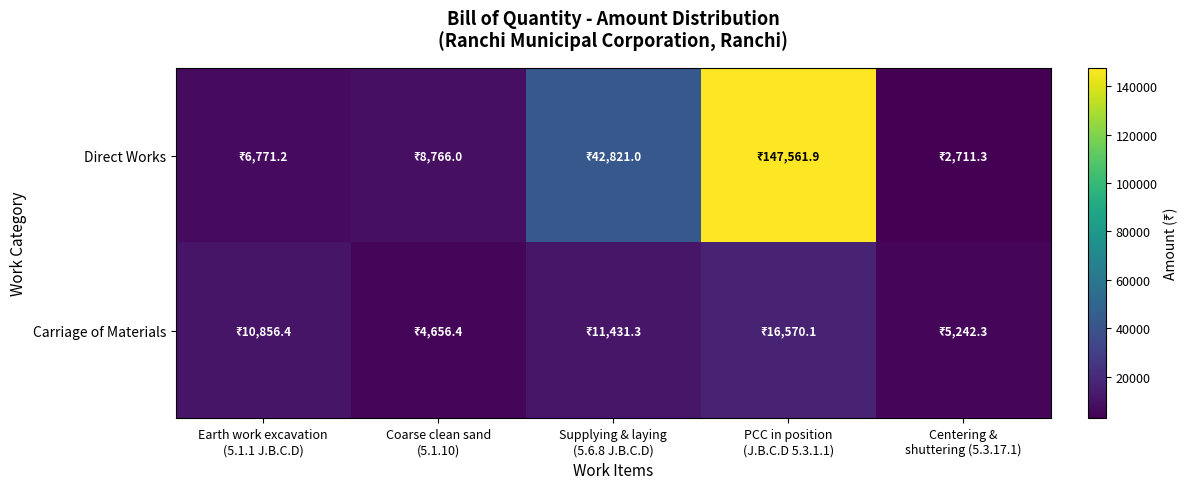

Reading left to right, what are all the values shown in this chart?

Direct Works: Earth work excavation
(5.1.1 J.B.C.D)=6771.2	Coarse clean sand
(5.1.10)=8766.0	Supplying & laying
(5.6.8 J.B.C.D)=42821.0	PCC in position
(J.B.C.D 5.3.1.1)=147561.9	Centering &
shuttering (5.3.17.1)=2711.3
Carriage of Materials: Earth work excavation
(5.1.1 J.B.C.D)=10856.4	Coarse clean sand
(5.1.10)=4656.4	Supplying & laying
(5.6.8 J.B.C.D)=11431.3	PCC in position
(J.B.C.D 5.3.1.1)=16570.1	Centering &
shuttering (5.3.17.1)=5242.3